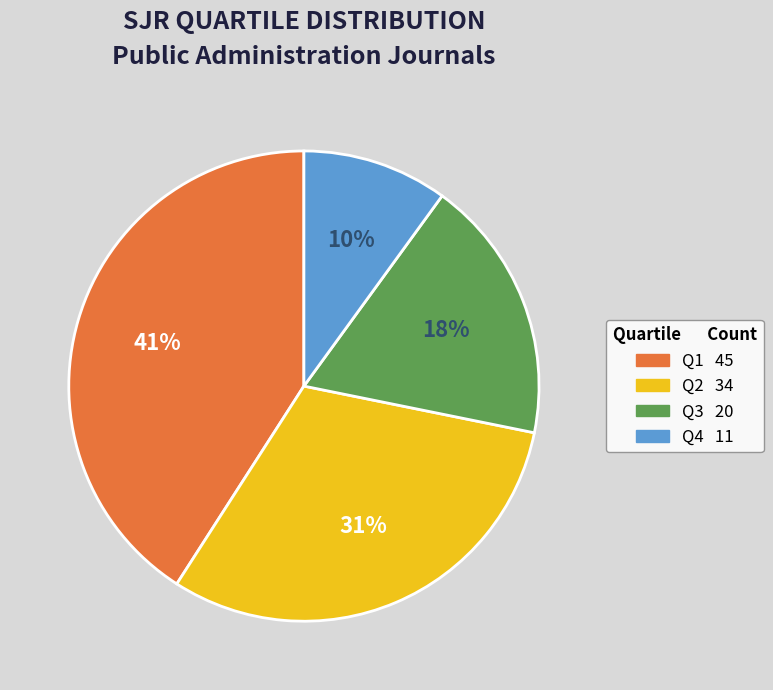

Is there any slice that represents more than half of the pie?

No